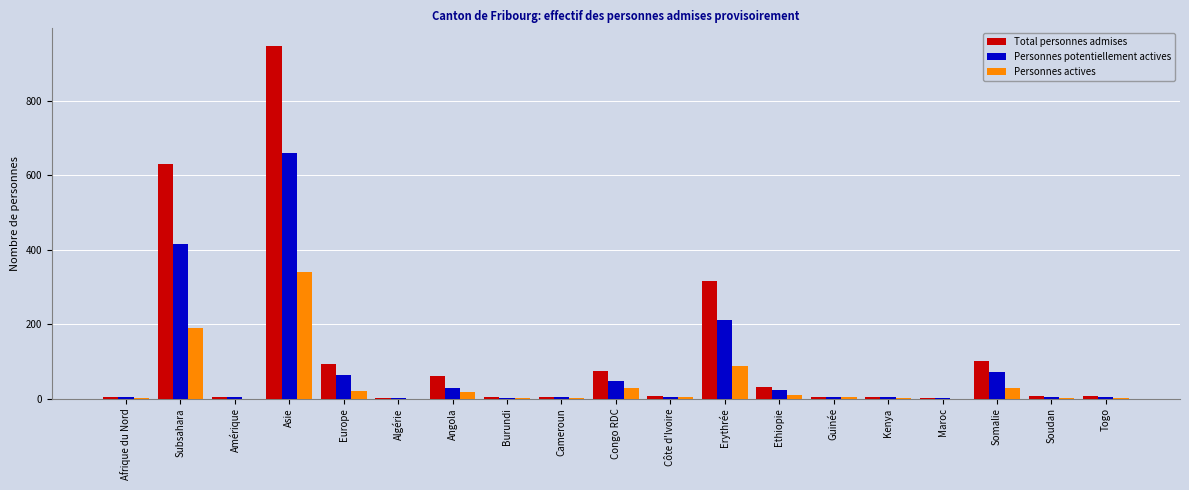

The value of Personnes actives at Maroc is 150. True or false?

False